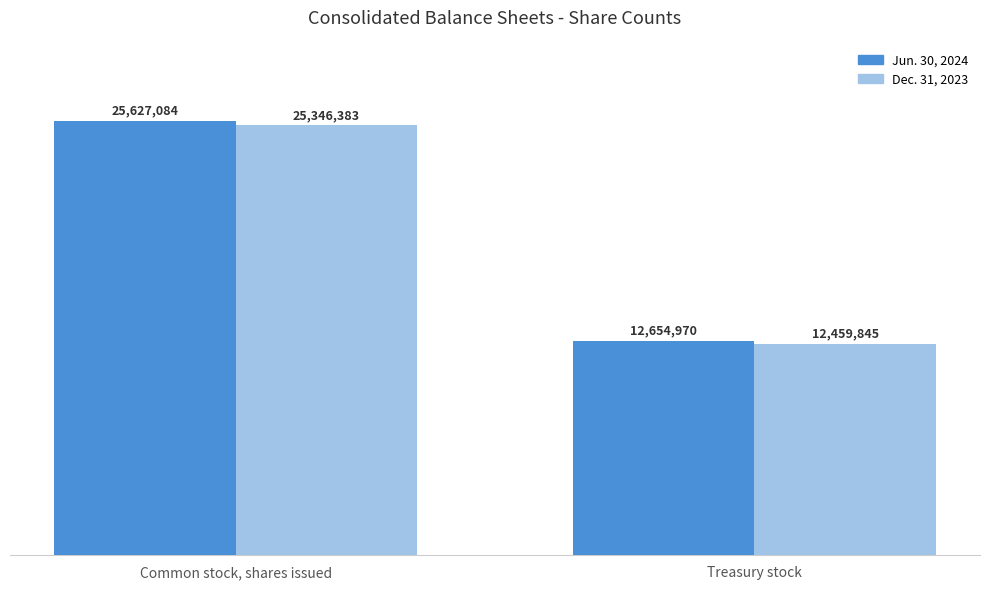

Reading left to right, list all the values displayed in this chart.

Jun. 30, 2024: Common stock, shares issued=25627084	Treasury stock=12654970
Dec. 31, 2023: Common stock, shares issued=25346383	Treasury stock=12459845